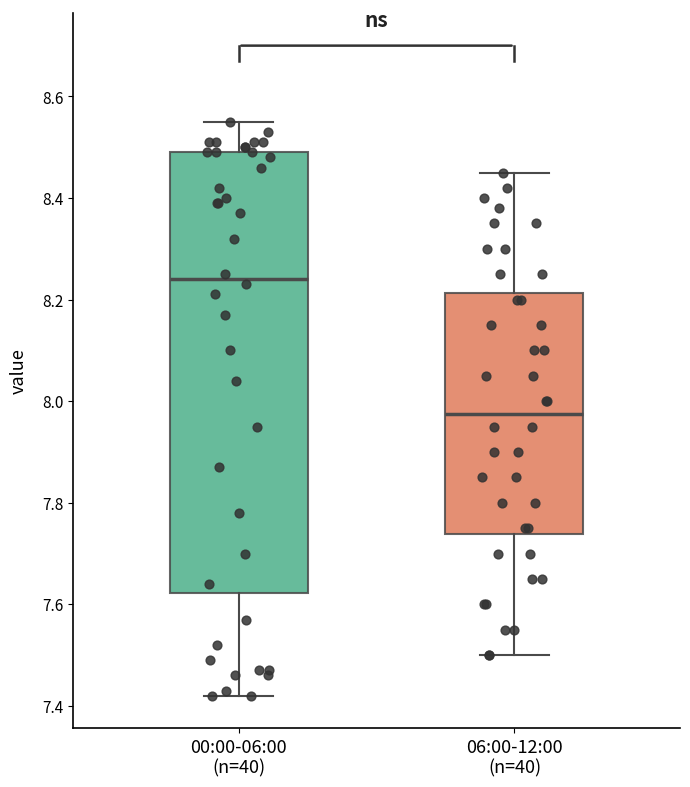

Which box is the tallest, from its lower edge to its upper edge?

00:00-06:00 (n=40)